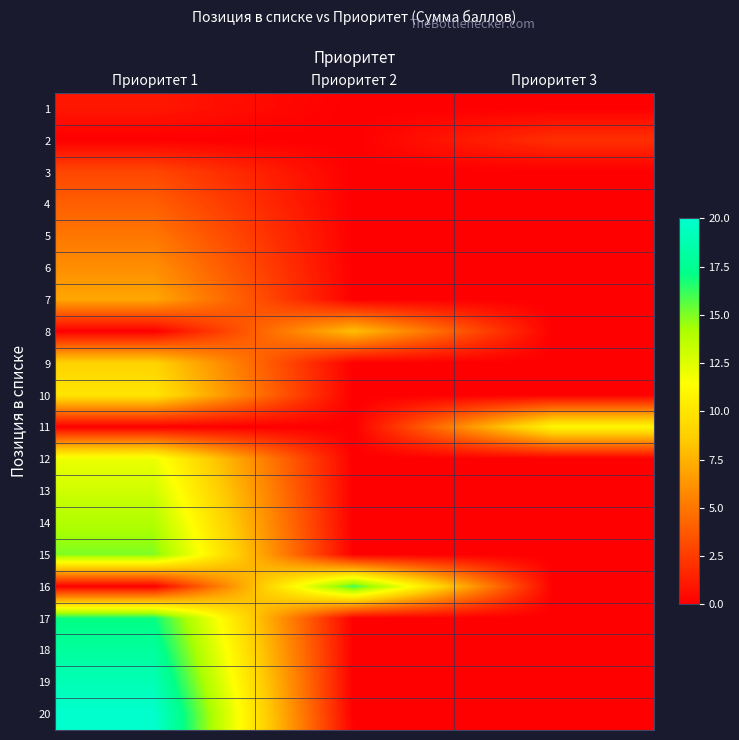

Reading right to left, what are all the values shown in this chart?

1: Приоритет 3=0	Приоритет 2=0	Приоритет 1=1
2: Приоритет 3=2	Приоритет 2=0	Приоритет 1=0
3: Приоритет 3=0	Приоритет 2=0	Приоритет 1=3
4: Приоритет 3=0	Приоритет 2=0	Приоритет 1=4
5: Приоритет 3=0	Приоритет 2=0	Приоритет 1=5
6: Приоритет 3=0	Приоритет 2=0	Приоритет 1=6
7: Приоритет 3=0	Приоритет 2=0	Приоритет 1=7
8: Приоритет 3=0	Приоритет 2=8	Приоритет 1=0
9: Приоритет 3=0	Приоритет 2=0	Приоритет 1=9
10: Приоритет 3=0	Приоритет 2=0	Приоритет 1=10
11: Приоритет 3=11	Приоритет 2=0	Приоритет 1=0
12: Приоритет 3=0	Приоритет 2=0	Приоритет 1=12
13: Приоритет 3=0	Приоритет 2=0	Приоритет 1=13
14: Приоритет 3=0	Приоритет 2=0	Приоритет 1=14
15: Приоритет 3=0	Приоритет 2=0	Приоритет 1=15
16: Приоритет 3=0	Приоритет 2=16	Приоритет 1=0
17: Приоритет 3=0	Приоритет 2=0	Приоритет 1=17
18: Приоритет 3=0	Приоритет 2=0	Приоритет 1=18
19: Приоритет 3=0	Приоритет 2=0	Приоритет 1=19
20: Приоритет 3=0	Приоритет 2=0	Приоритет 1=20